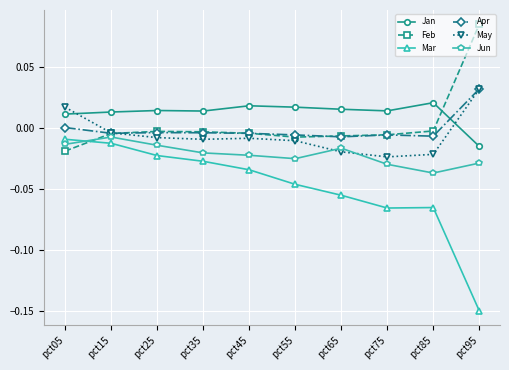

What are all the series names shown in the legend?

Jan, Feb, Mar, Apr, May, Jun